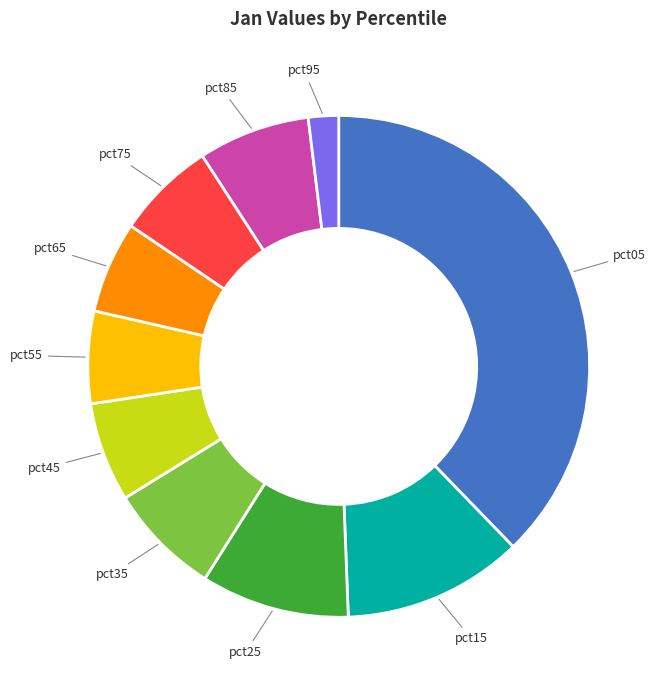

Does any single category account for the majority?

No